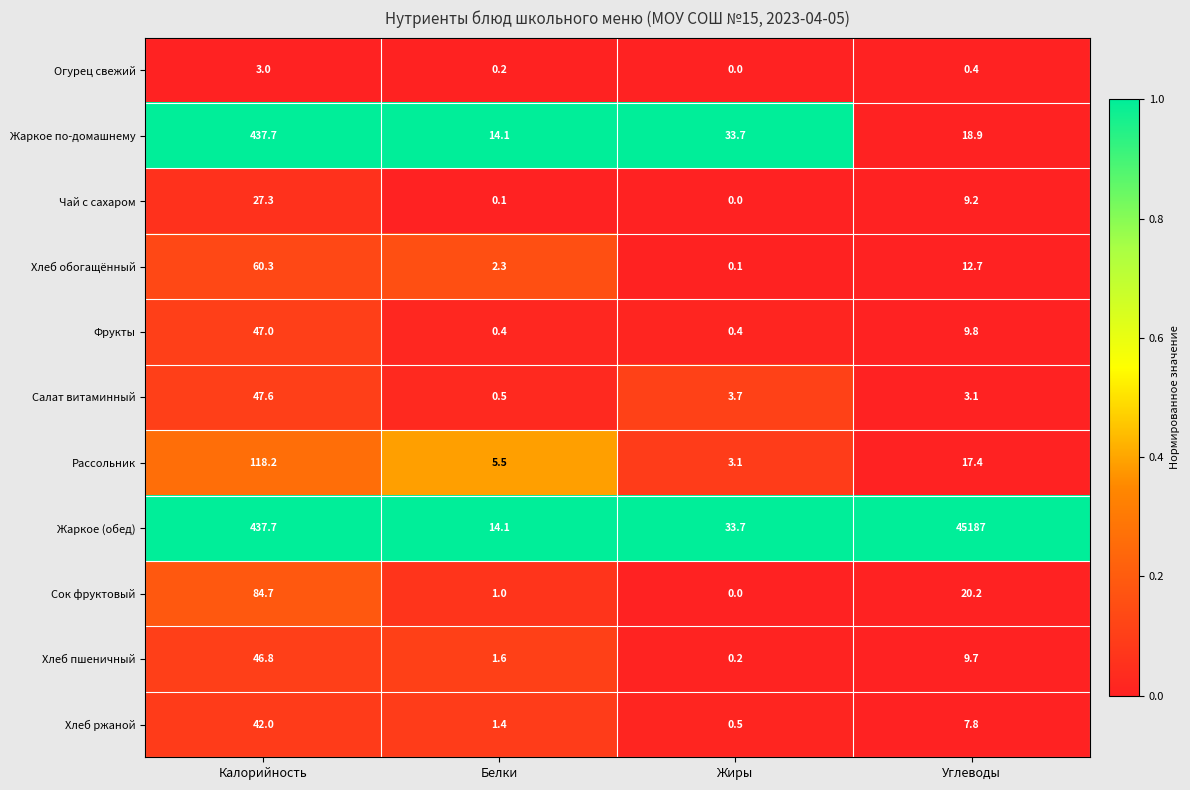

At which category is the sum across all series the highest?

Углеводы